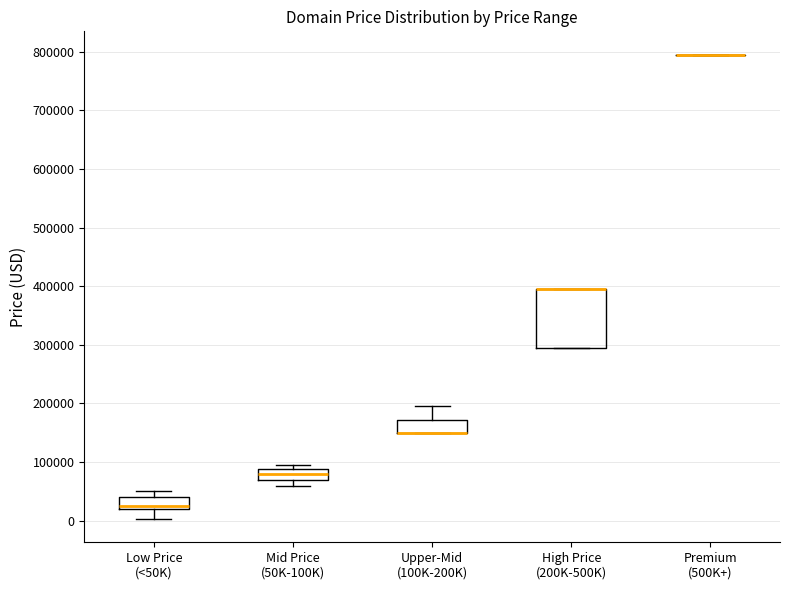

Where is the lower edge of the box for High Price (200K-500K) on the y-axis? The values are not printed on the chart, so give them approximately, as read against the axis.

290000